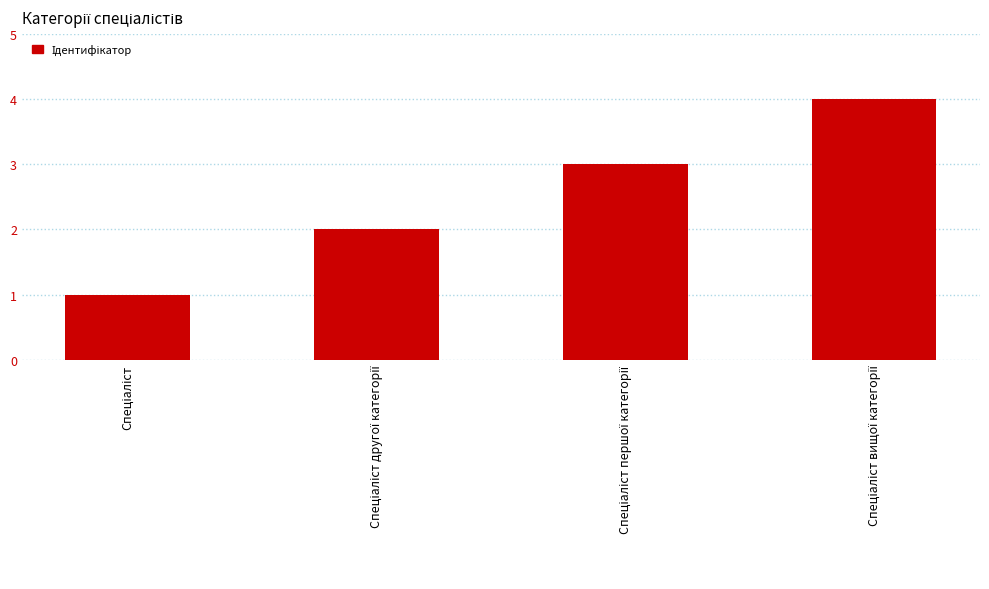

Reading left to right, extract all data points from this chart.

1	2	3	4